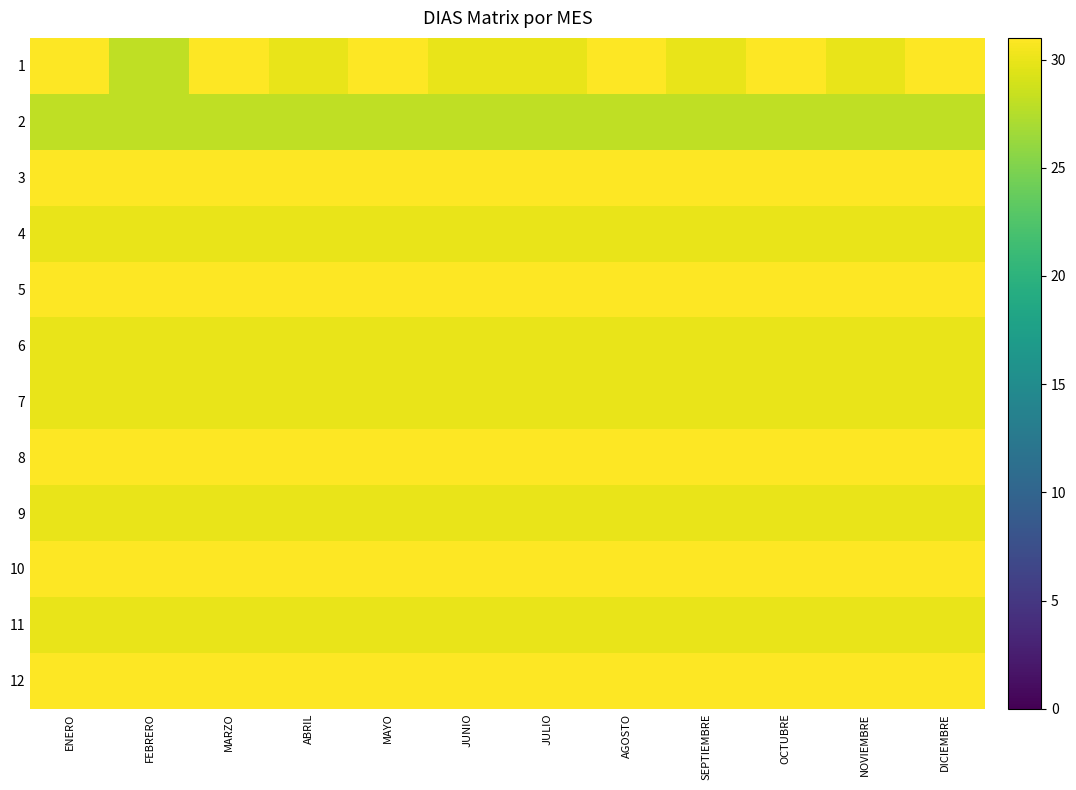

What is the minimum value shown in the chart?

28